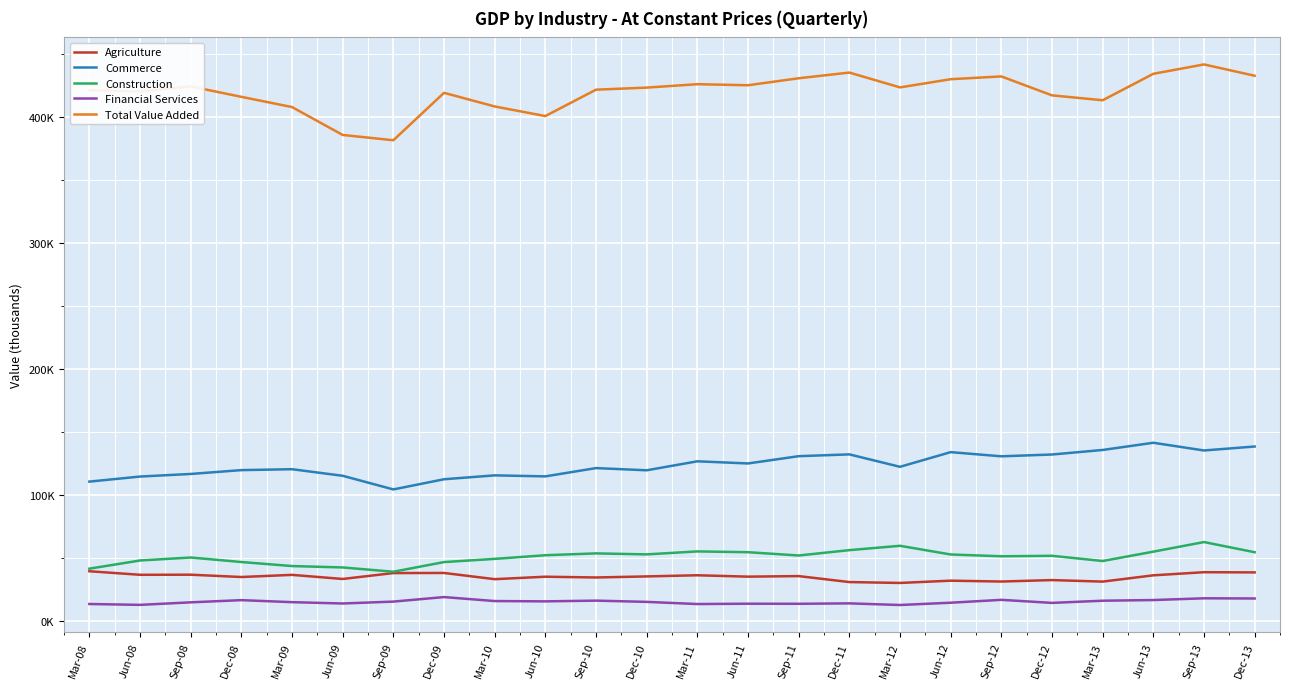

In Construction, how many points are higher than both neighbors (excluding endpoints)?

6